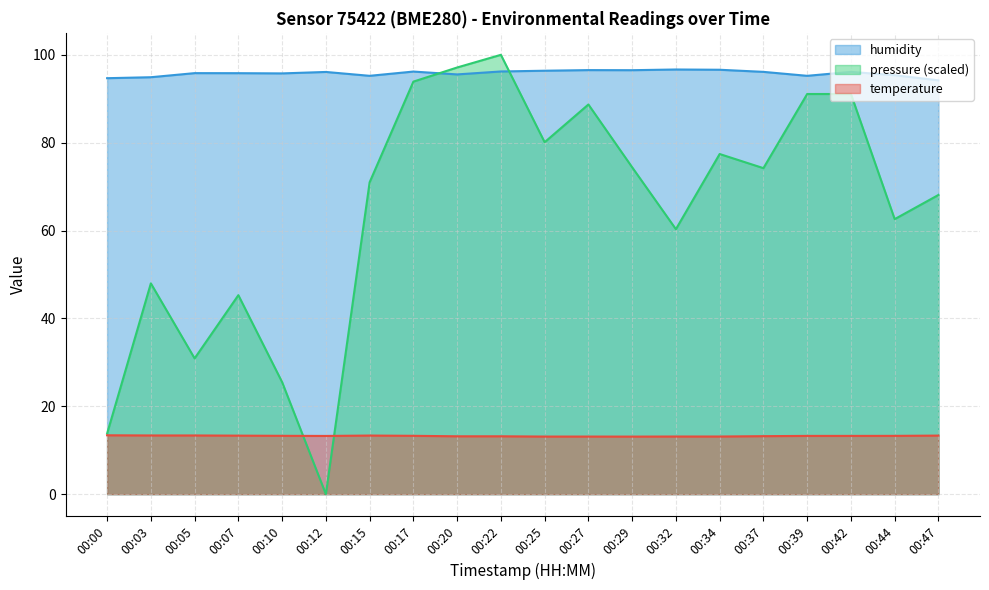

Which series has the widest spread of values?

pressure (scaled)